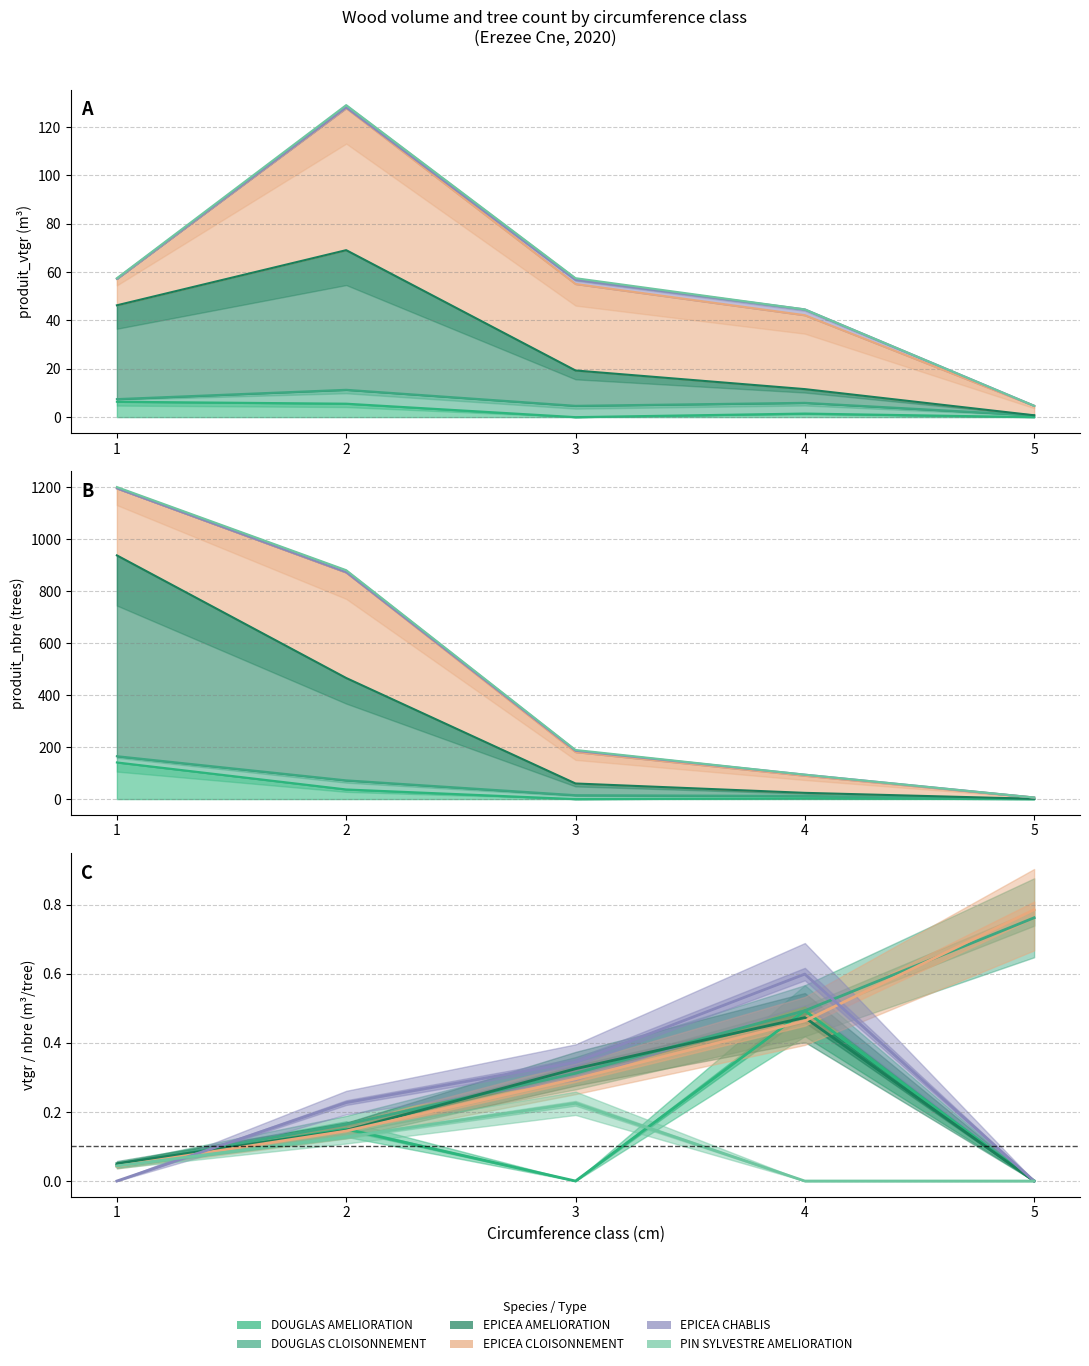

How many lines are shown in the chart?

6